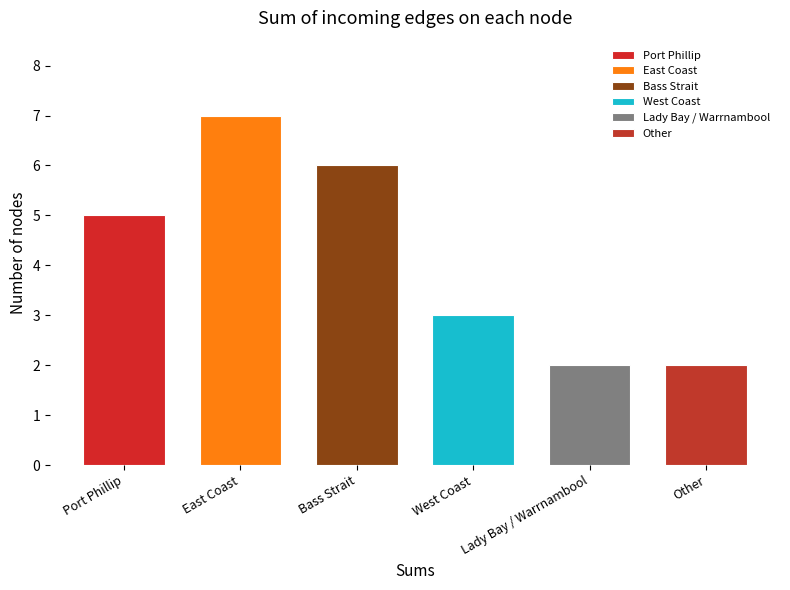

Reading right to left, list all the values displayed in this chart.

Other=2	Lady Bay / Warrnambool=2	West Coast=3	Bass Strait=6	East Coast=7	Port Phillip=5